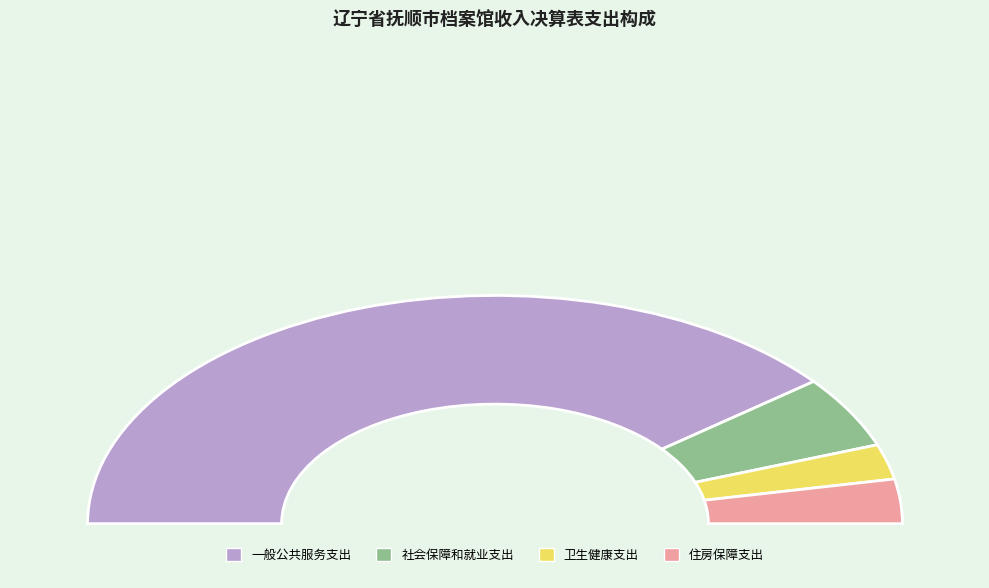

How many slices are in this pie chart?

4